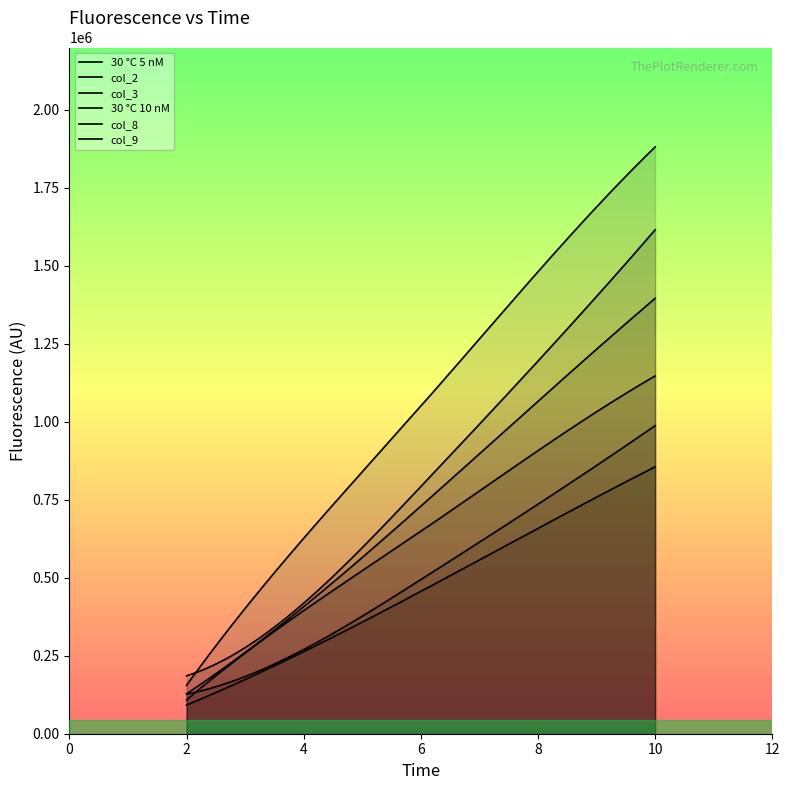

Which category has the lowest value in the col_8 series?

2